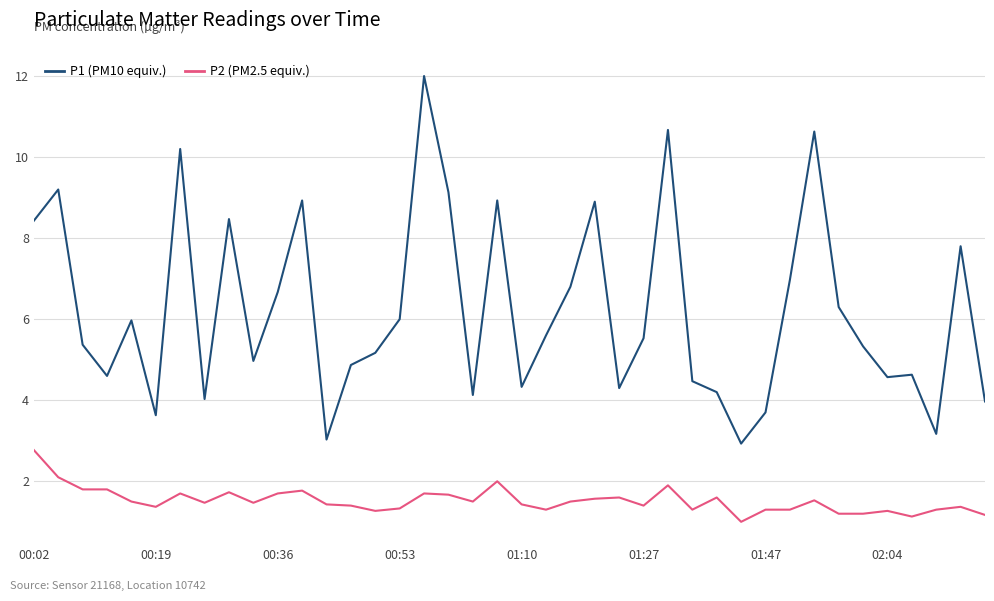

Rank the series by their maximum value, from highest to lowest.

P1 (PM10 equiv.), P2 (PM2.5 equiv.)